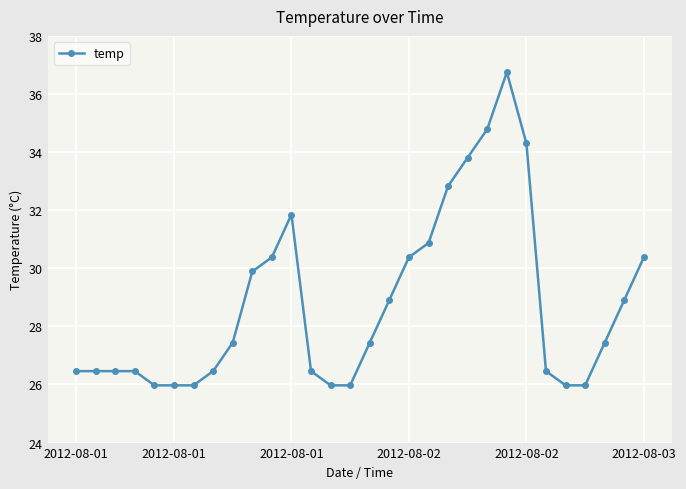

What is the difference between the maximum and minimum values?

10.8